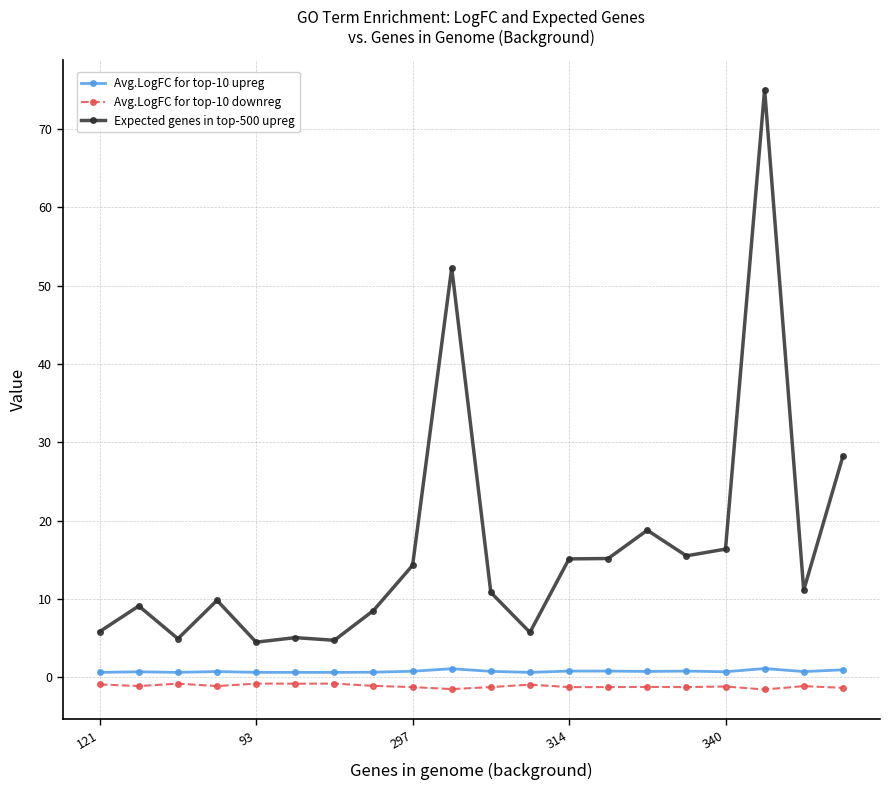

At how many categories does at least one series exceed 40?

2